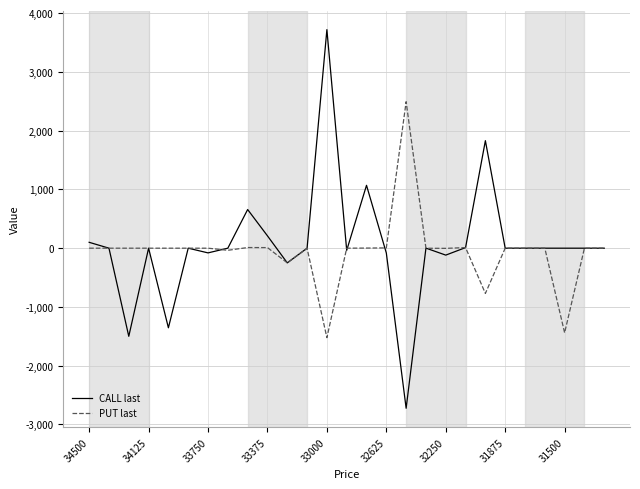

How many lines are shown in the chart?

2